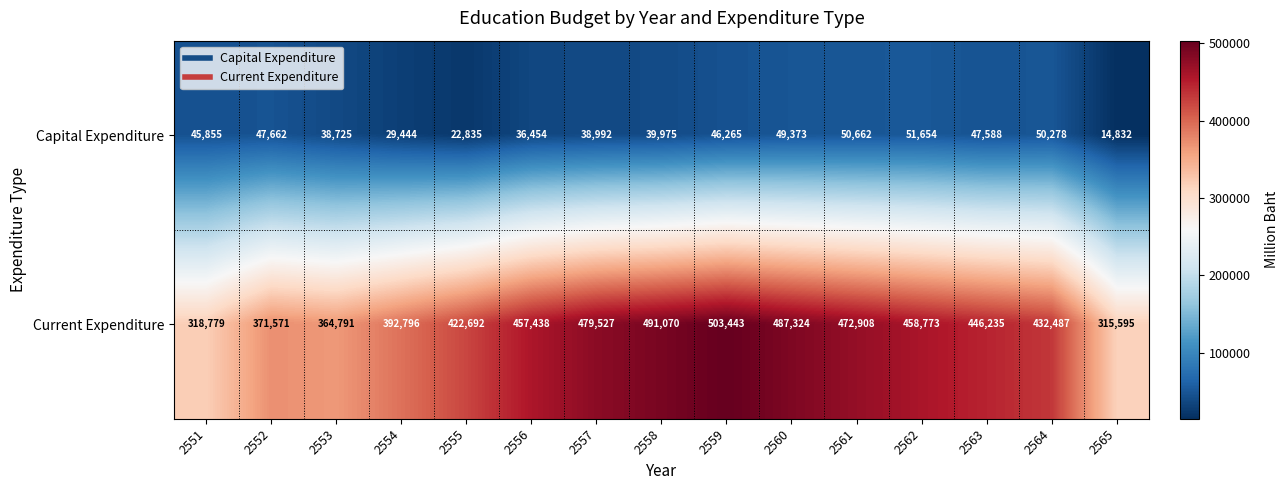

What value does the Current Expenditure series have at 2559?

503443